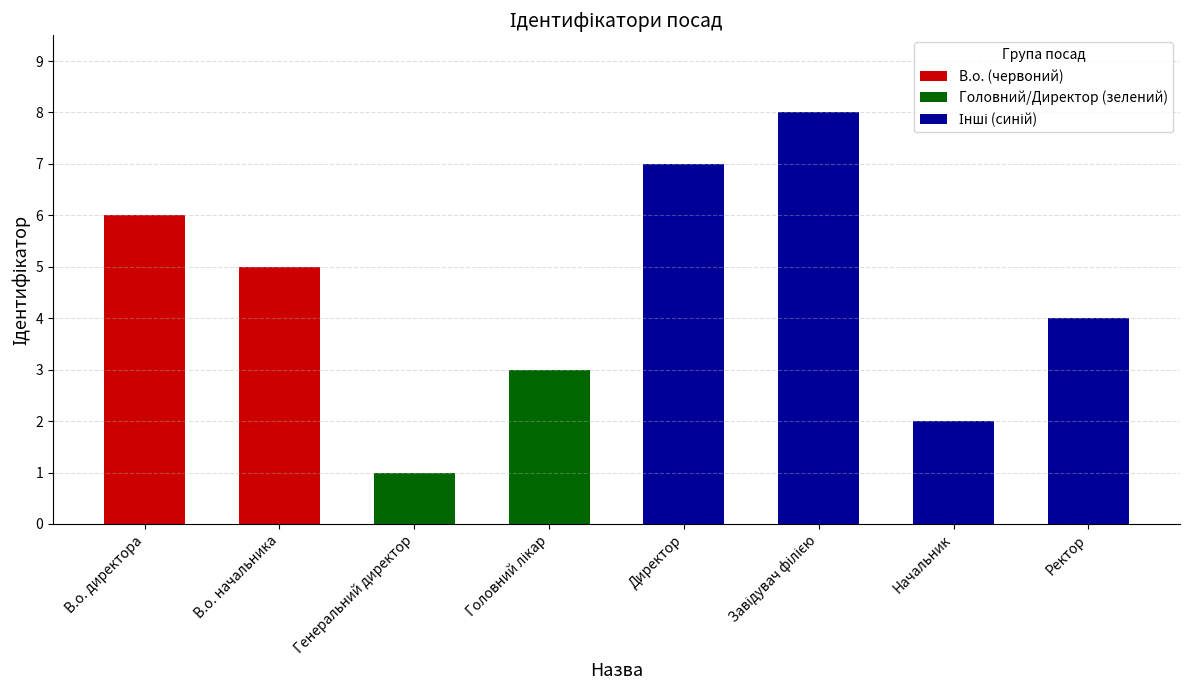

Reading left to right, transcribe all the data shown in this chart.

В.о. директора=6	В.о. начальника=5	Генеральний директор=1	Головний лікар=3	Директор=7	Завідувач філією=8	Начальник=2	Ректор=4